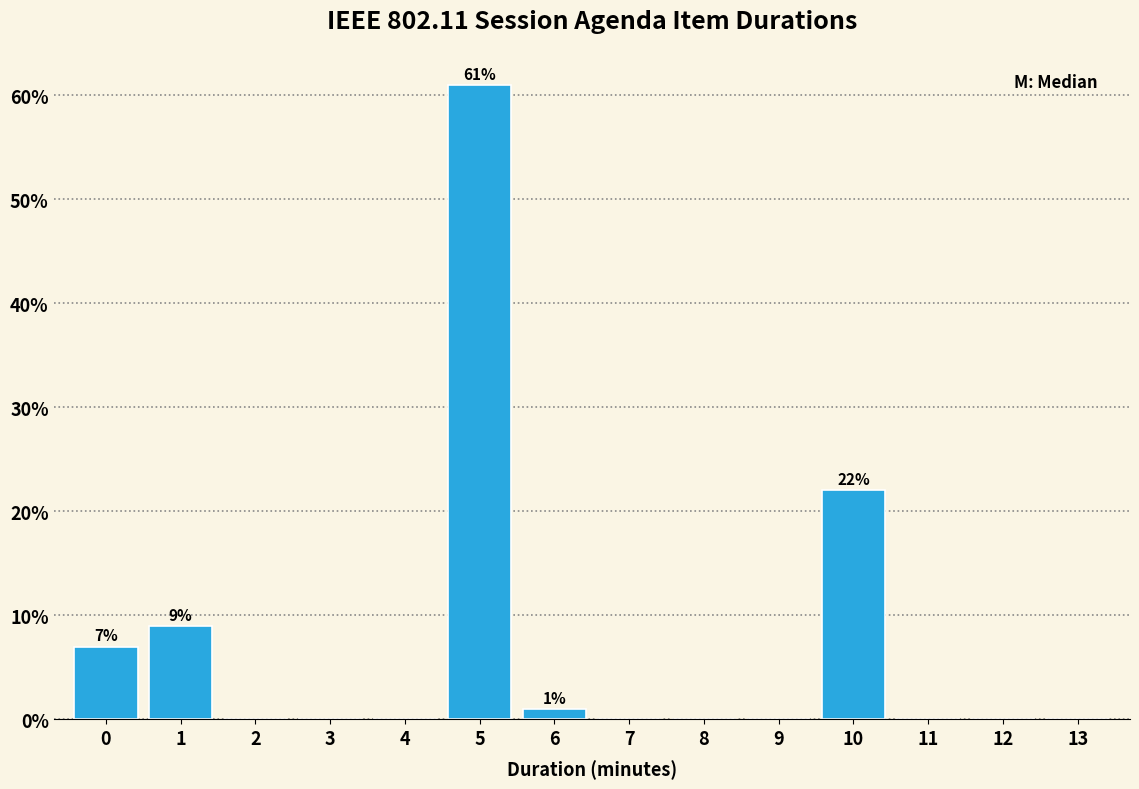

Over which range of the x-axis is the bar tallest?

4.5 to 5.5